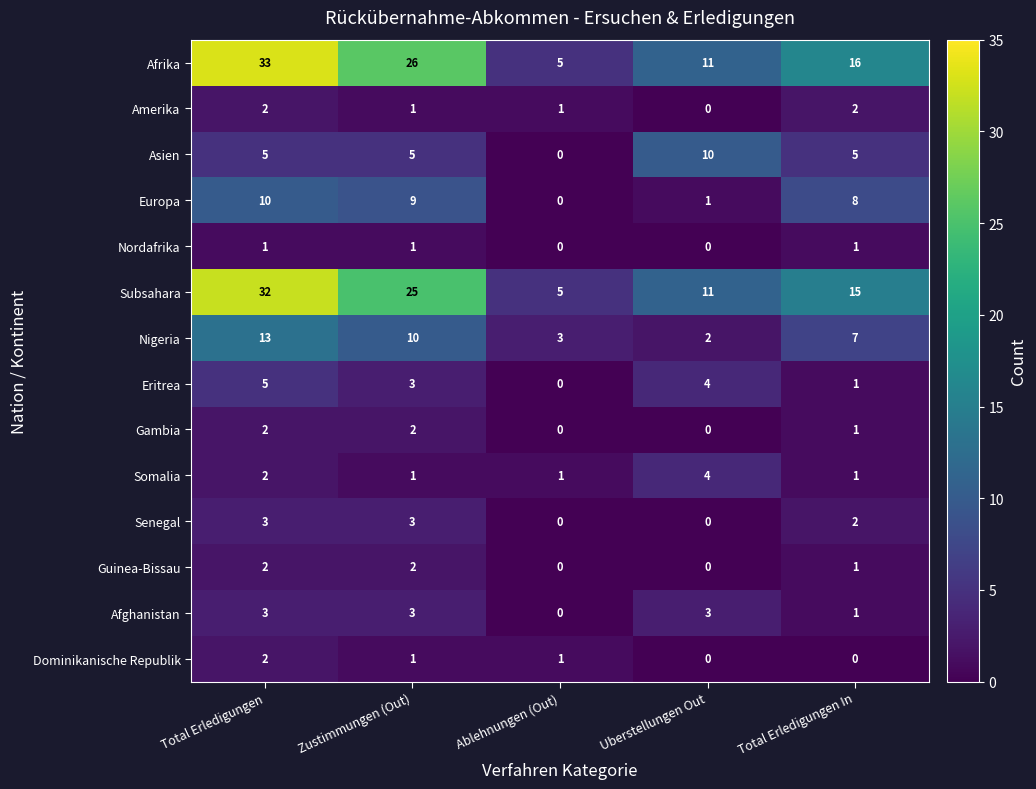

The value of Subsahara at Total Erledigungen In is 8. True or false?

False